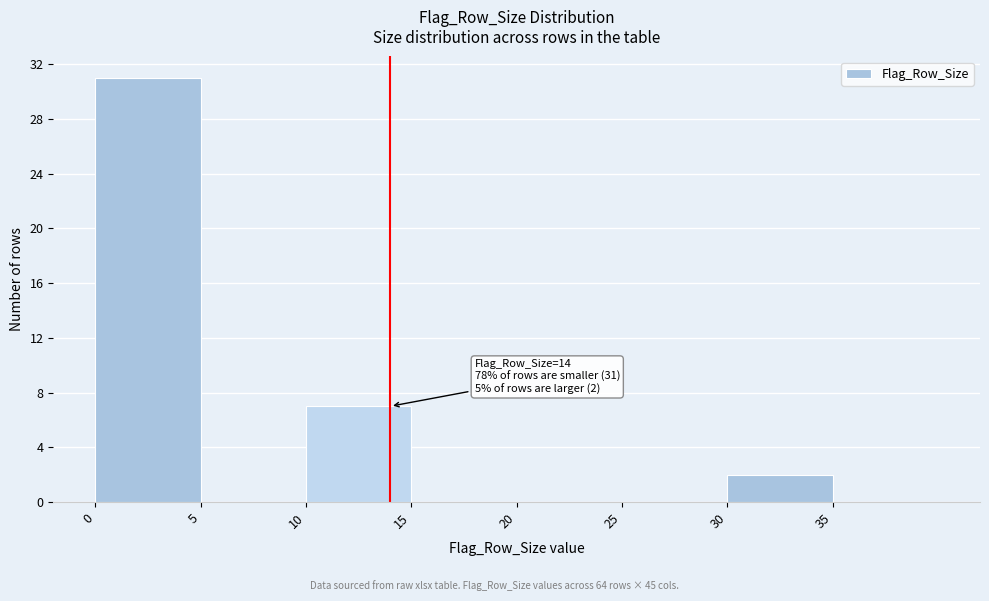

Over which range of the x-axis is the bar tallest?

0 to 5